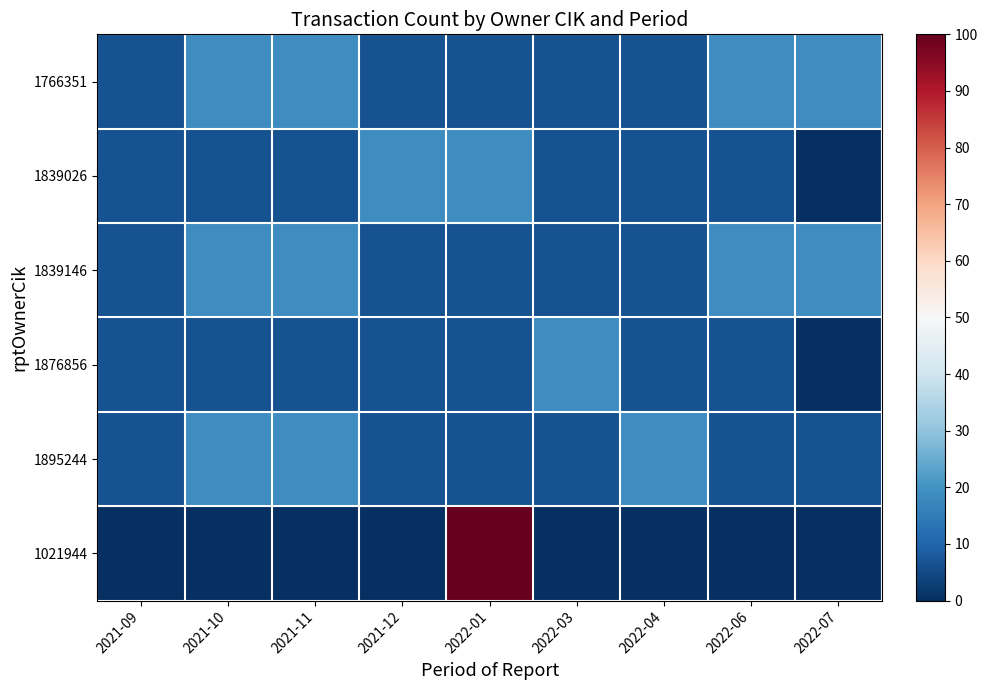

Reading right to left, what are all the values shown in this chart?

1766351: 2022-07=18.8	2022-06=18.8	2022-04=6.2	2022-03=6.2	2022-01=6.2	2021-12=6.2	2021-11=18.8	2021-10=18.8	2021-09=6.2
1839026: 2022-07=0.0	2022-06=6.2	2022-04=6.2	2022-03=6.2	2022-01=18.8	2021-12=18.8	2021-11=6.2	2021-10=6.2	2021-09=6.2
1839146: 2022-07=18.8	2022-06=18.8	2022-04=6.2	2022-03=6.2	2022-01=6.2	2021-12=6.2	2021-11=18.8	2021-10=18.8	2021-09=6.2
1876856: 2022-07=0.0	2022-06=6.2	2022-04=6.2	2022-03=18.8	2022-01=6.2	2021-12=6.2	2021-11=6.2	2021-10=6.2	2021-09=6.2
1895244: 2022-07=6.2	2022-06=6.2	2022-04=18.8	2022-03=6.2	2022-01=6.2	2021-12=6.2	2021-11=18.8	2021-10=18.8	2021-09=6.2
1021944: 2022-07=0.0	2022-06=0.0	2022-04=0.0	2022-03=0.0	2022-01=100.0	2021-12=0.0	2021-11=0.0	2021-10=0.0	2021-09=0.0